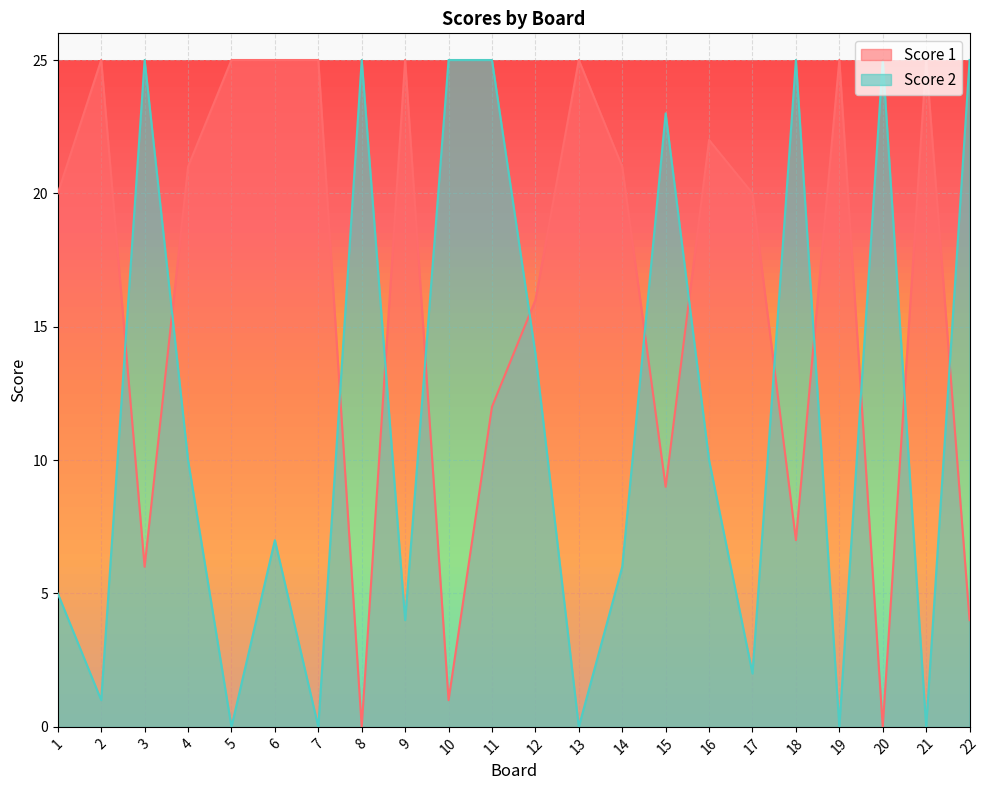

Reading left to right, what are all the values shown in this chart?

Score 1: 1=20	2=25	3=6	4=21	5=25	6=25	7=25	8=0	9=25	10=1	11=12	12=16	13=25	14=21	15=9	16=22	17=20	18=7	19=25	20=0	21=25	22=4
Score 2: 1=5	2=1	3=25	4=10	5=0	6=7	7=0	8=25	9=4	10=25	11=25	12=14	13=0	14=6	15=23	16=10	17=2	18=25	19=0	20=25	21=0	22=25